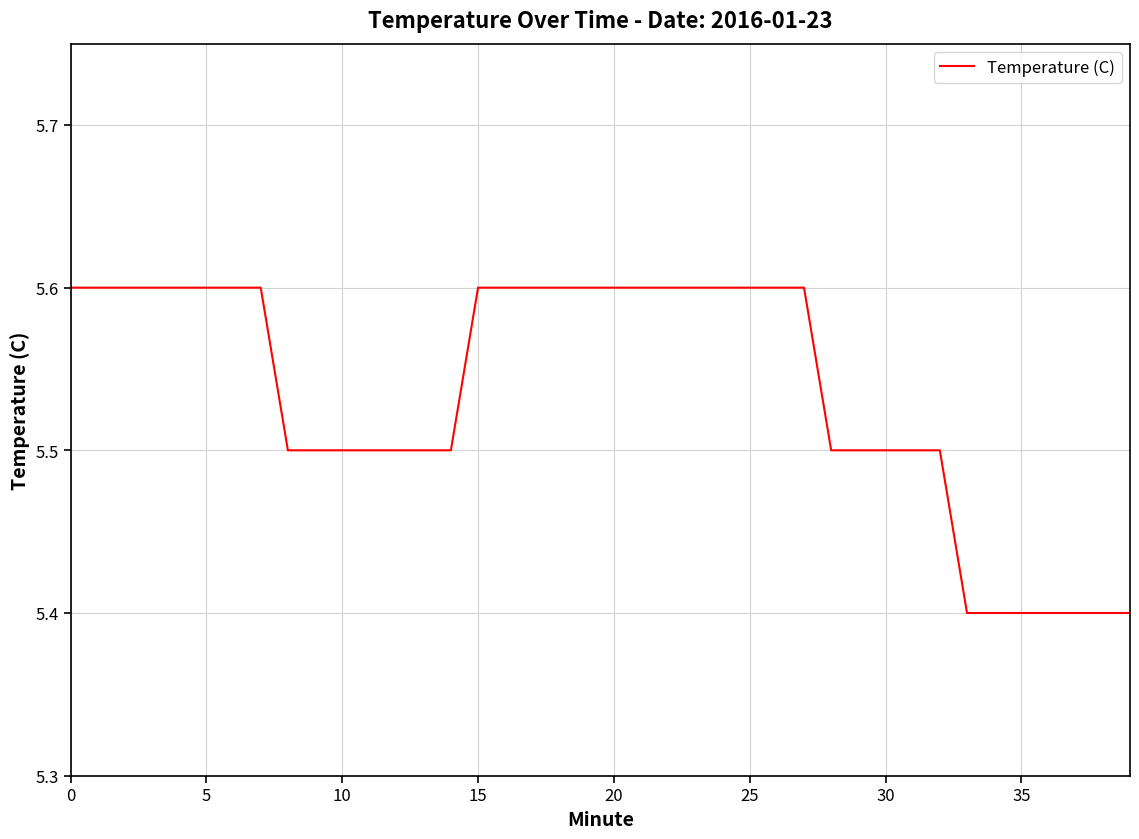

What is the sum of all values?

221.4